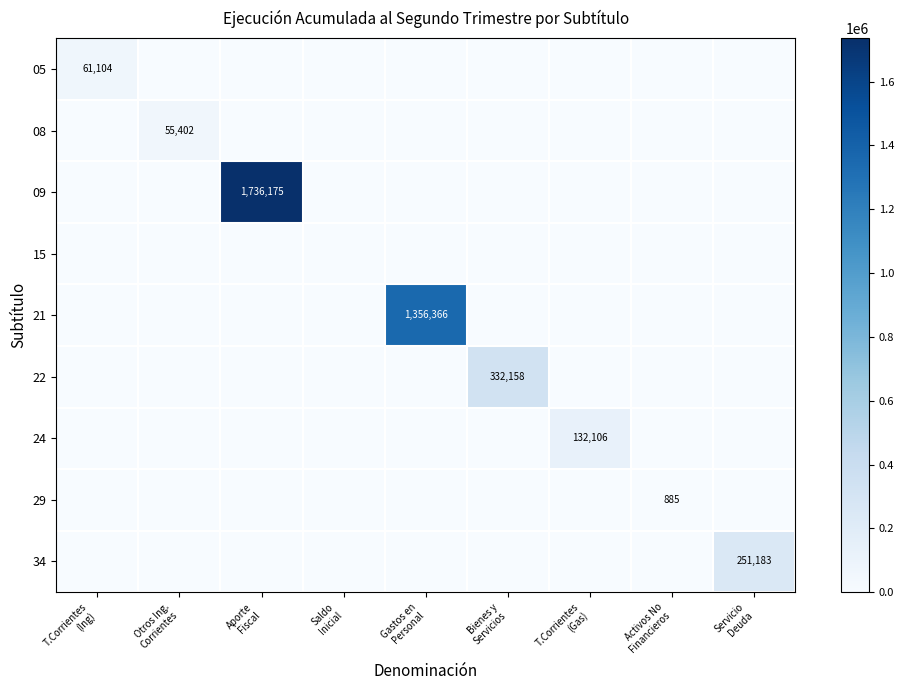

Is it true that 21 equals 842777 at Otros Ing. Corrientes?

False